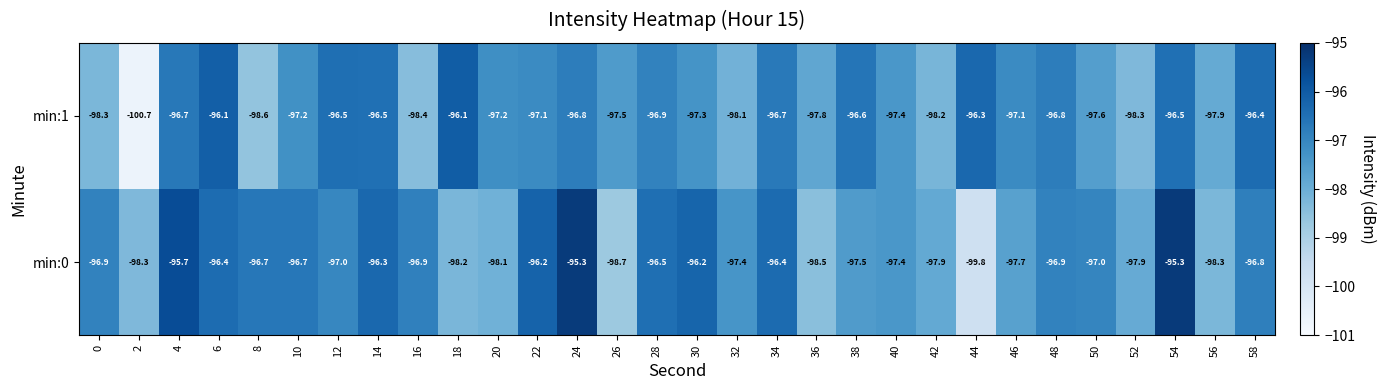

The min:1 series shows -97.8 at 36. True or false?

True